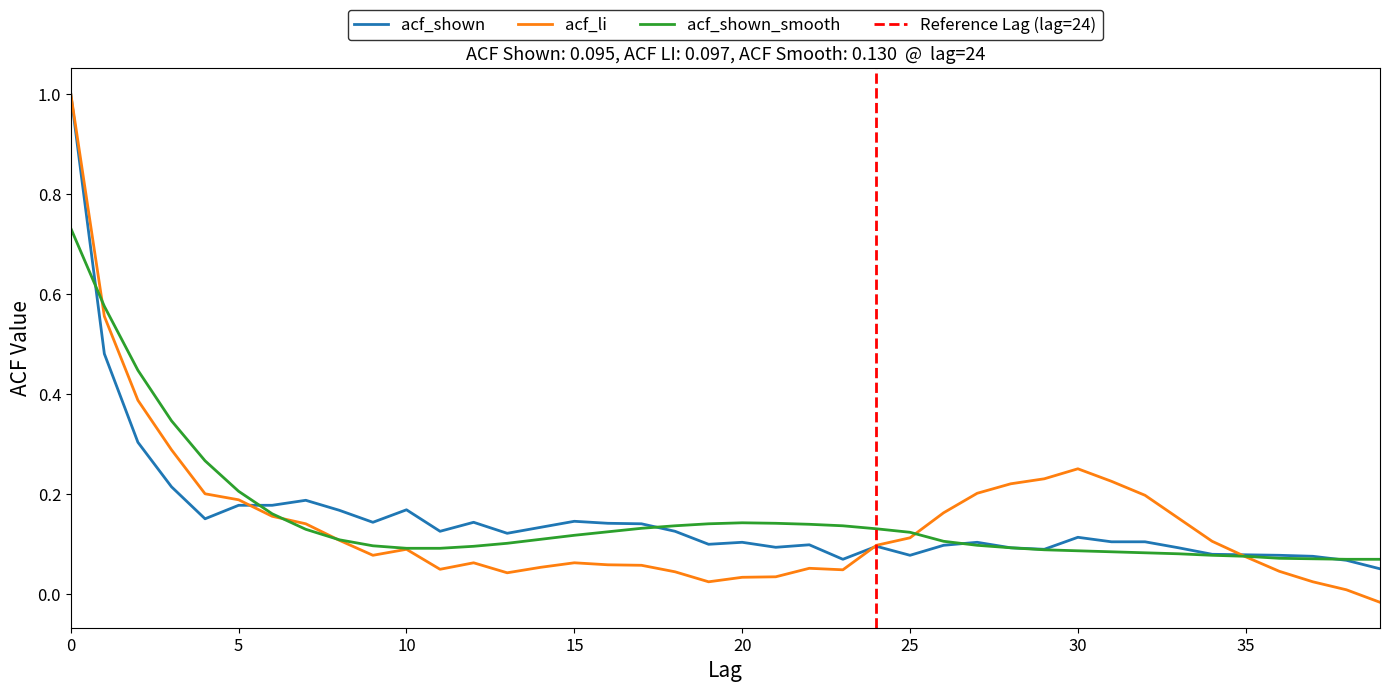

What is the highest value of the acf_shown_smooth series?

0.7